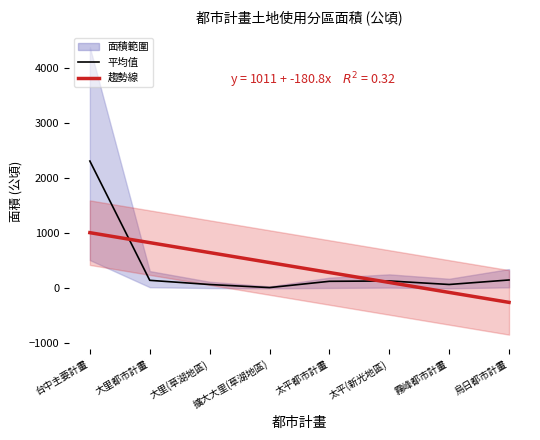

How many data points in 趨勢線 are less than 468?

4